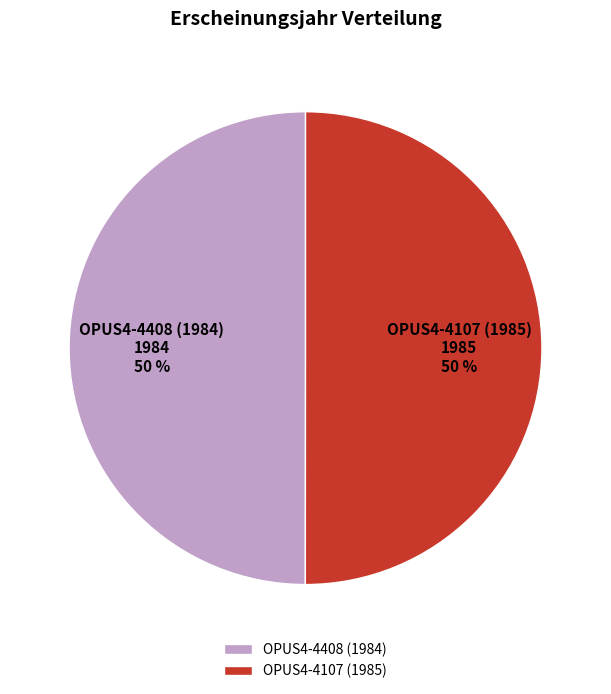

True or false: OPUS4-4107 (1985) accounts for 43% of the total.

False